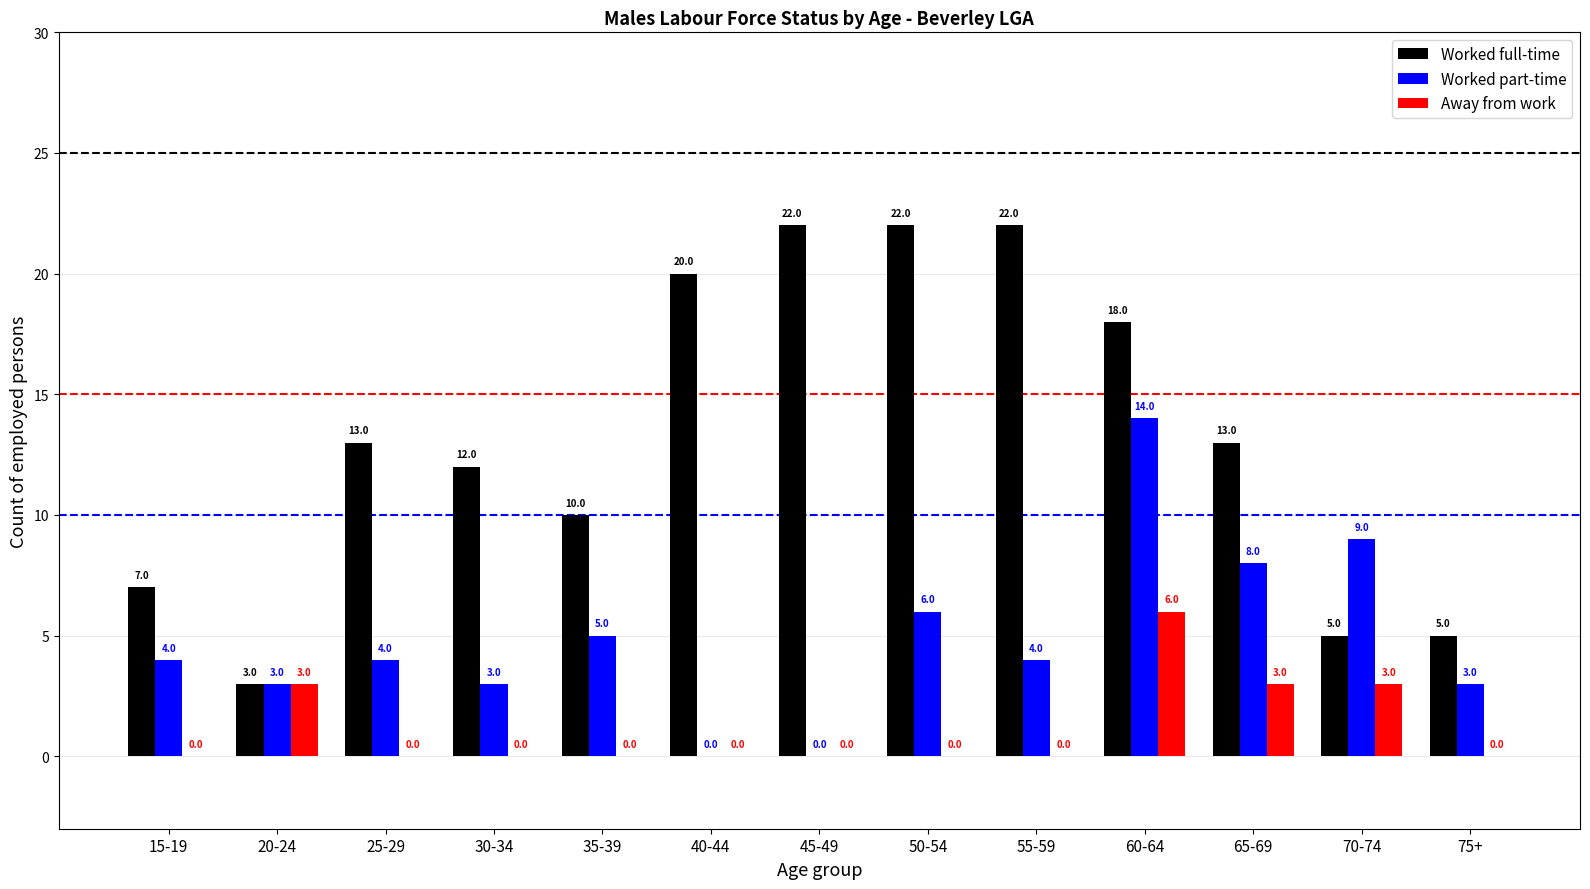

True or false: Worked full-time has a value of 5 at 70-74.

True